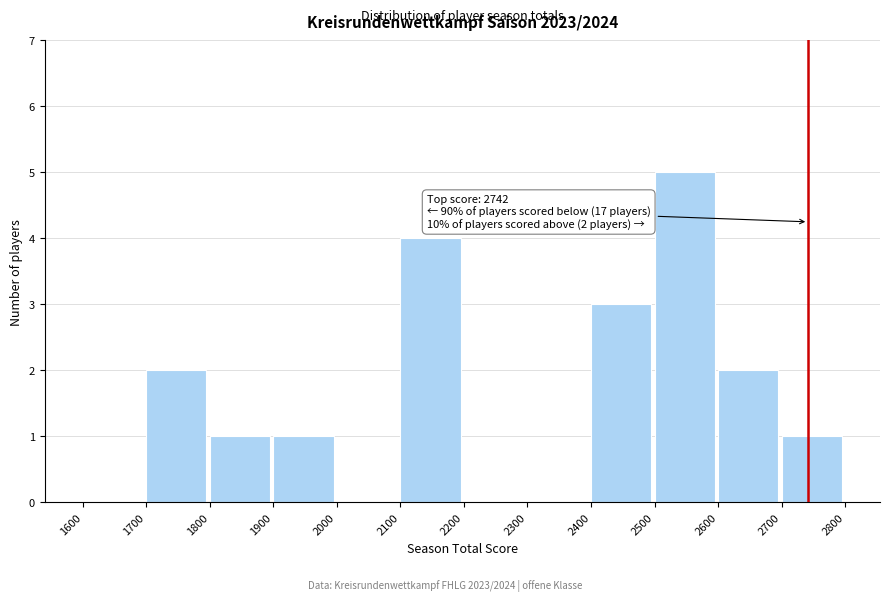

Which range on the x-axis has the tallest bar?

2500 to 2600